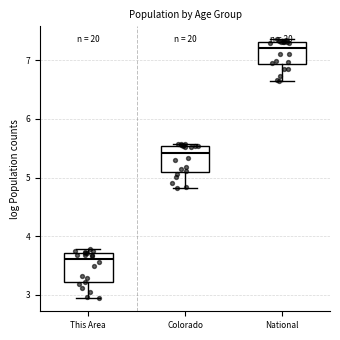

Where does the lower whisker of the box for National end on the y-axis? The values are not printed on the chart, so give them approximately, as read against the axis.

6.6